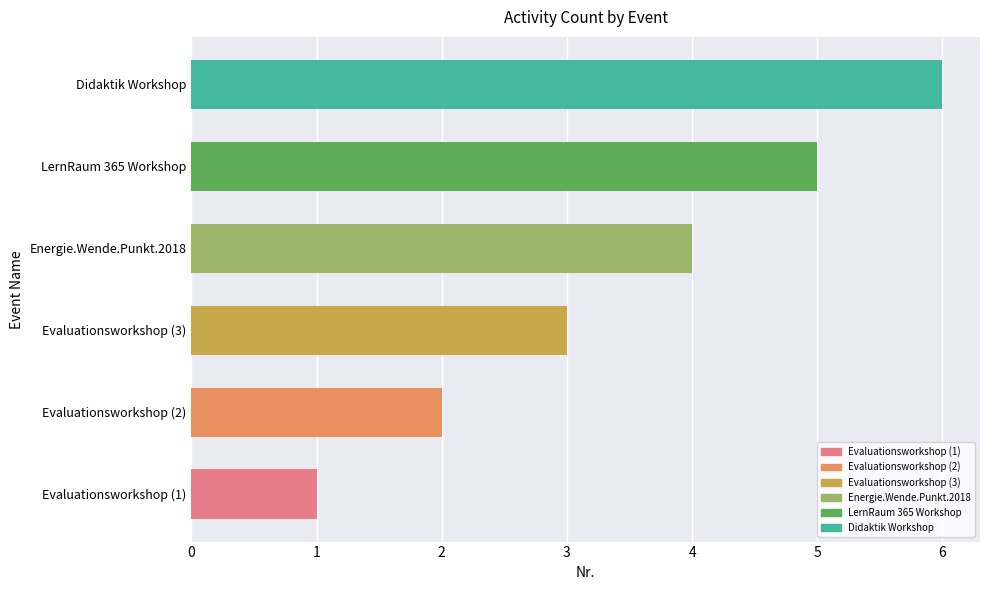

What is the change in value from Evaluationsworkshop (2) to Evaluationsworkshop (3)?

+1